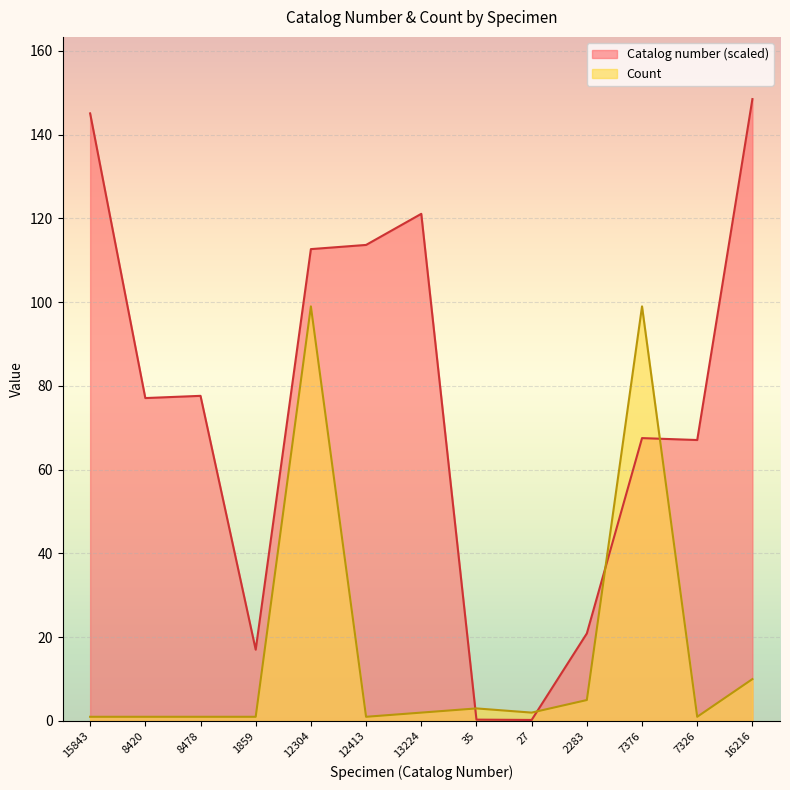

What is the approximate value of Catalog number at 13224?

121.1